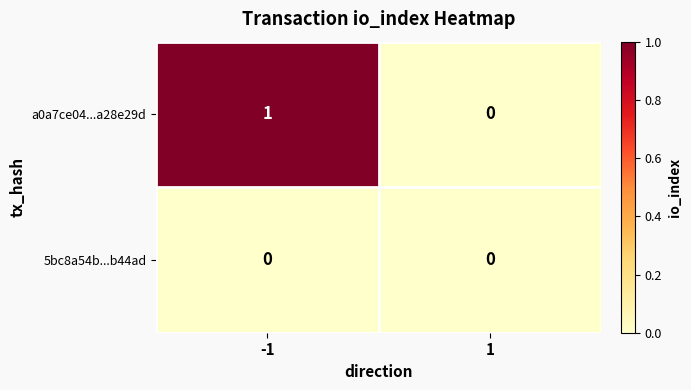

Which series has the largest range (max minus min)?

a0a7ce04...a28e29d